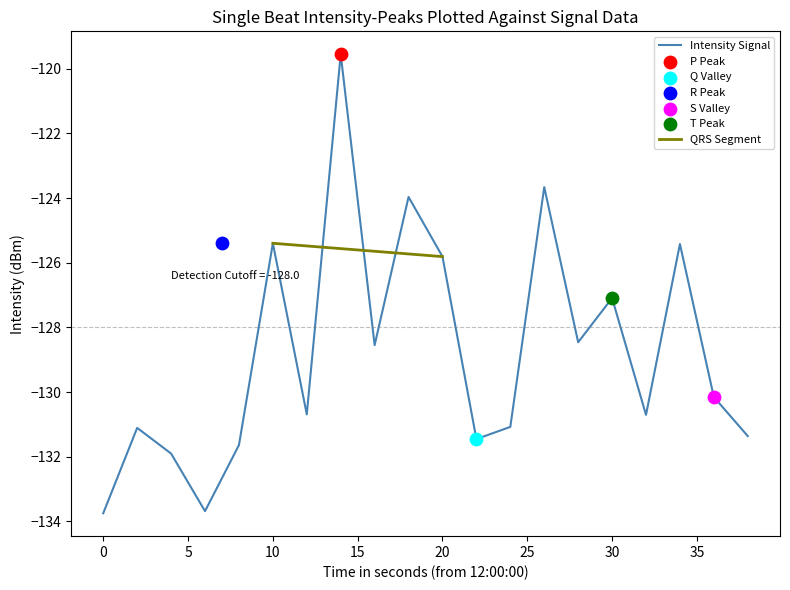

Between 14 and 4, which is larger?

14